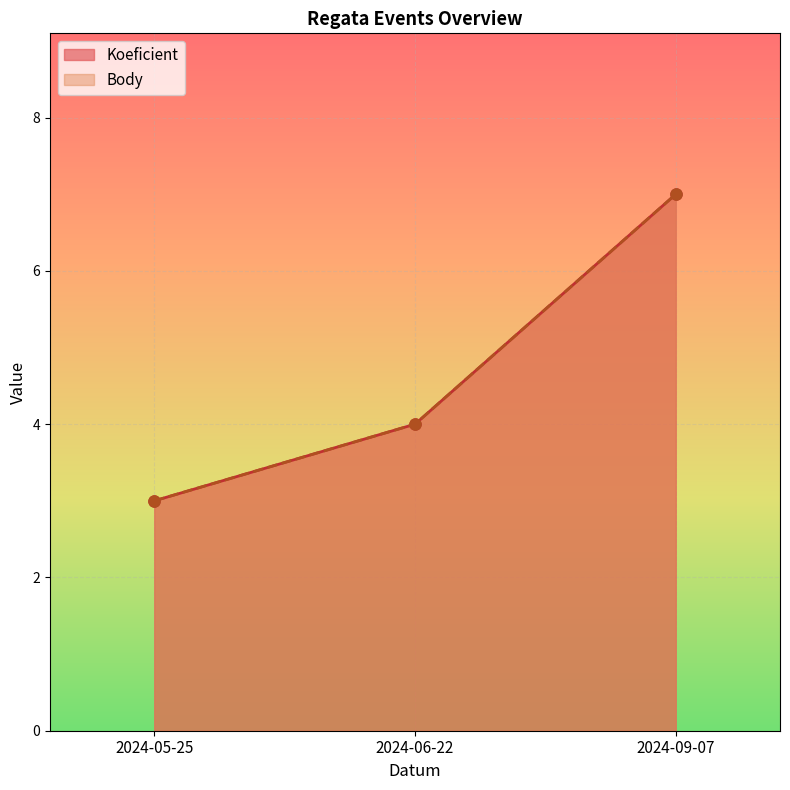

Which series has the largest total across all categories?

Koeficient